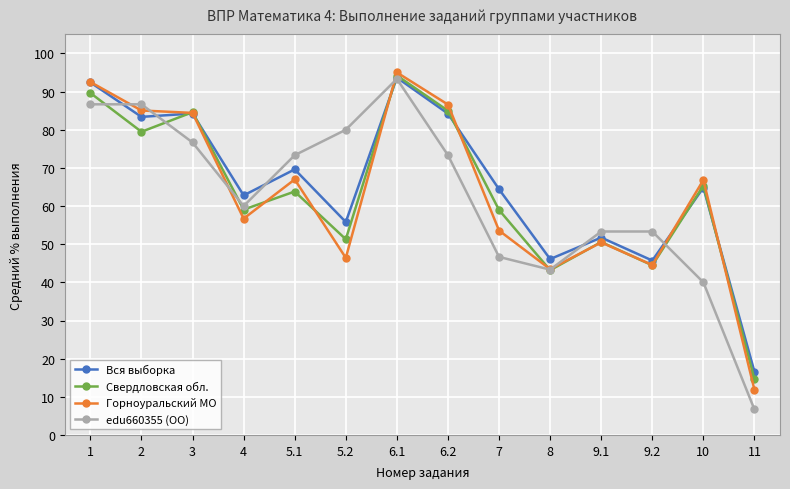

Which series has the largest range (max minus min)?

edu660355 (ОО)